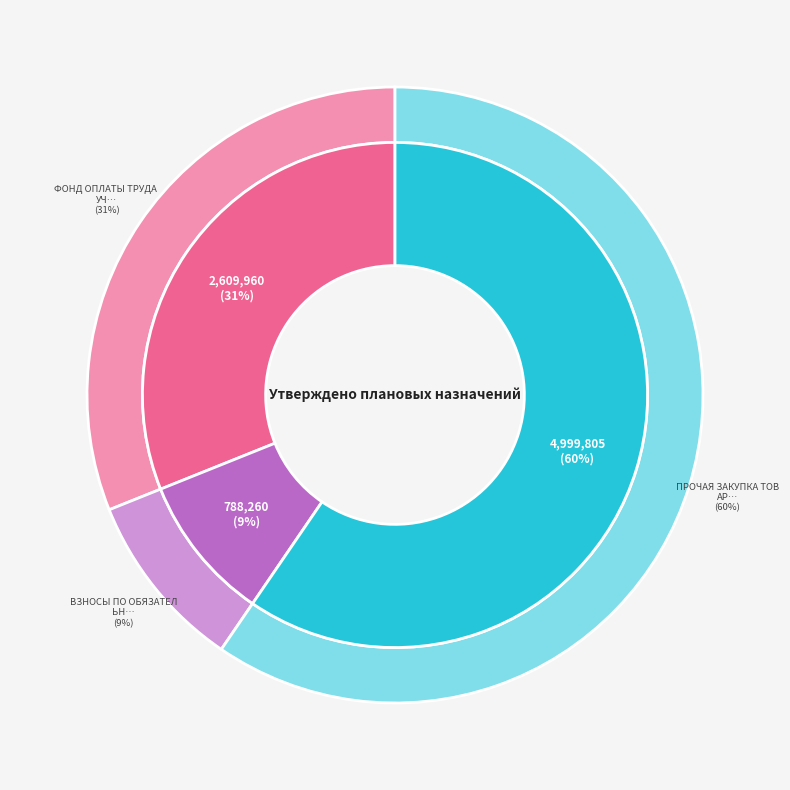

What percentage is the Фонд оплаты труда учреждений slice, to the nearest percent?

31%